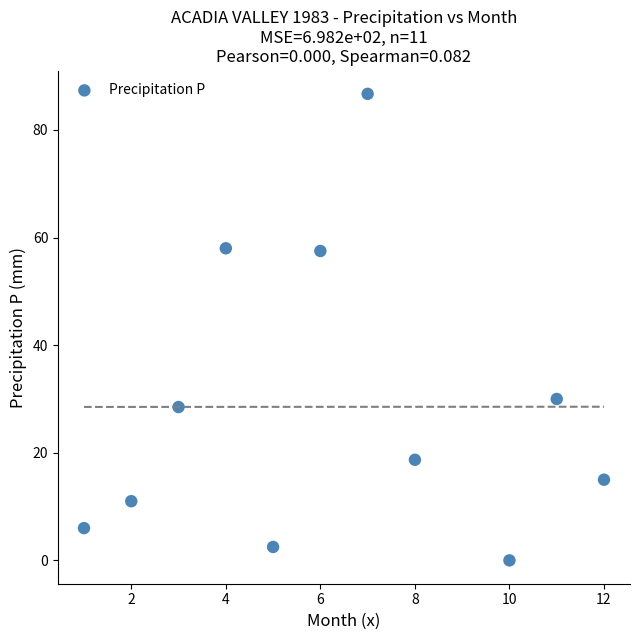

What Y value in the scatter plot is closest to 43?

30.0